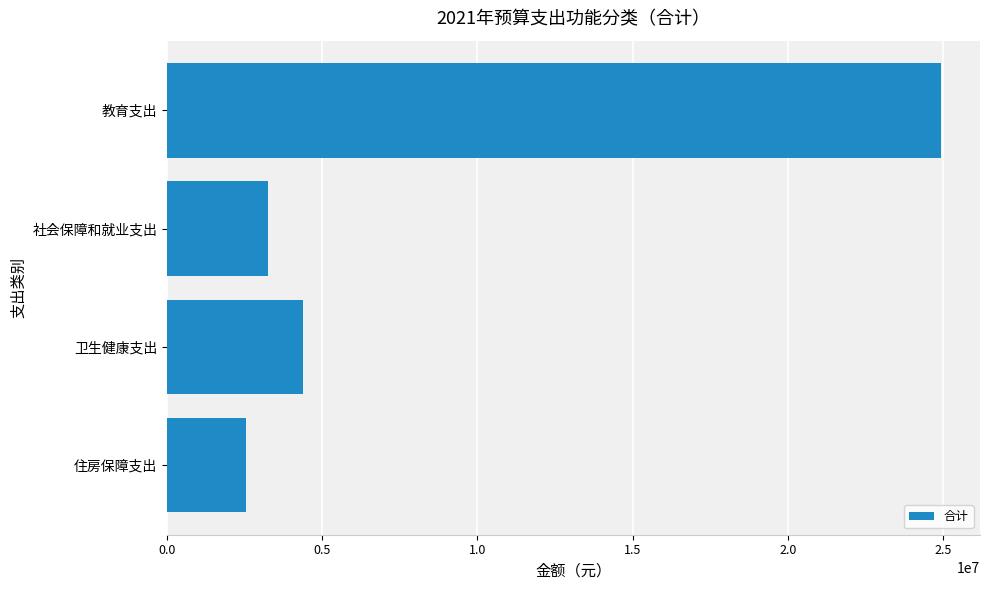

Read the value at 住房保障支出.

2543479.2